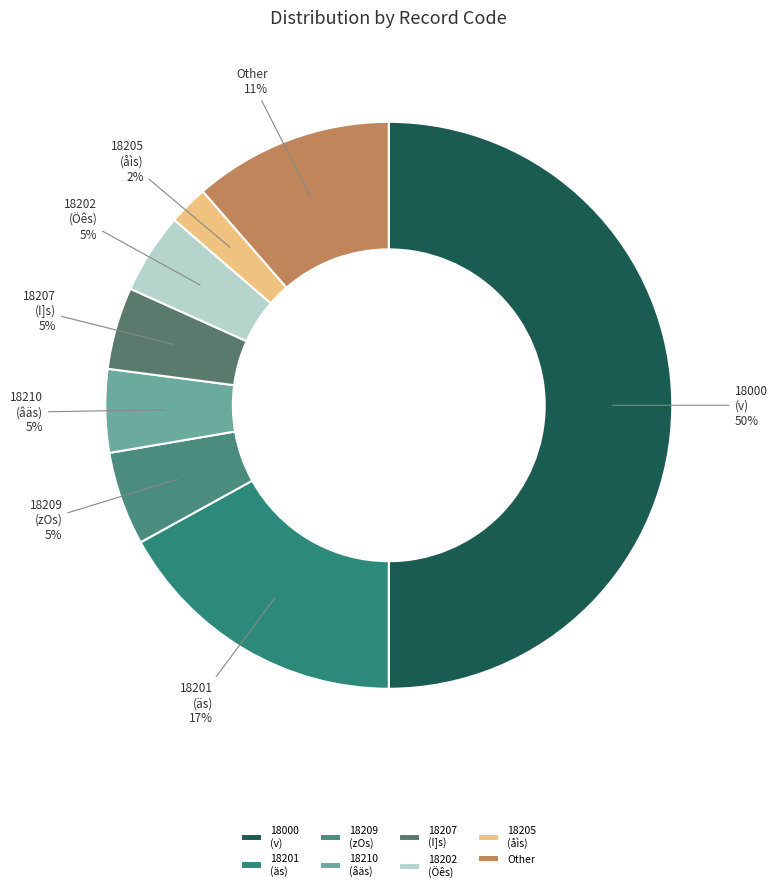

The 18205 (åìs) slice represents 2% of the pie. True or false?

True